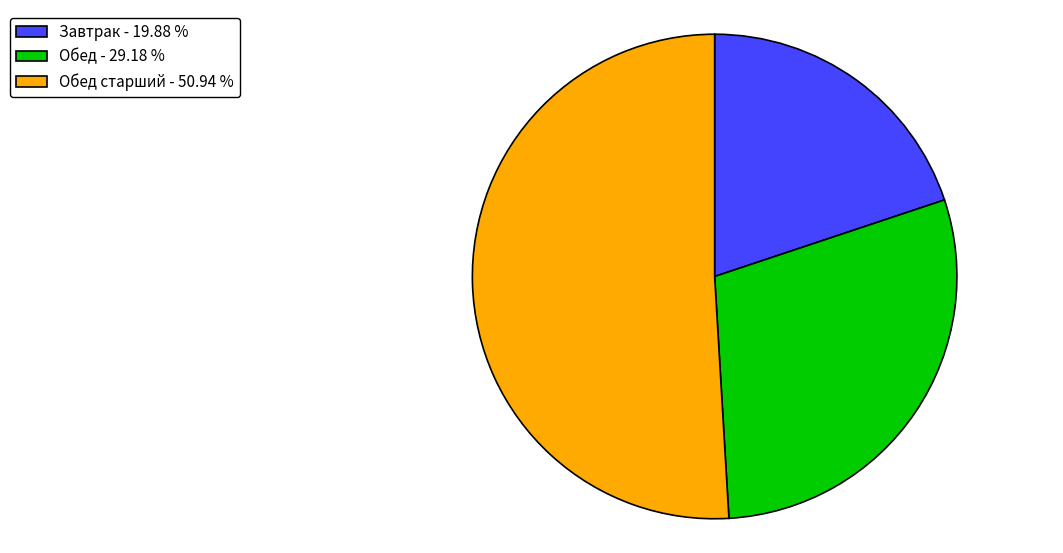

What is the ratio of the value at Завтрак - 19.88 % to the value at Обед - 29.18 %?

0.7